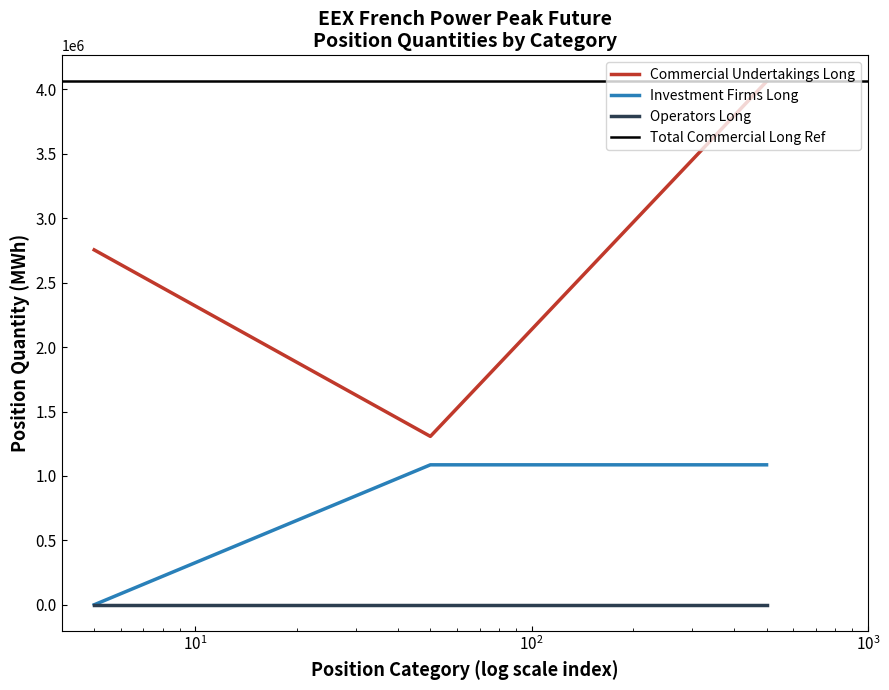

What is the lowest value of the Commercial Undertakings Long series?

1307160